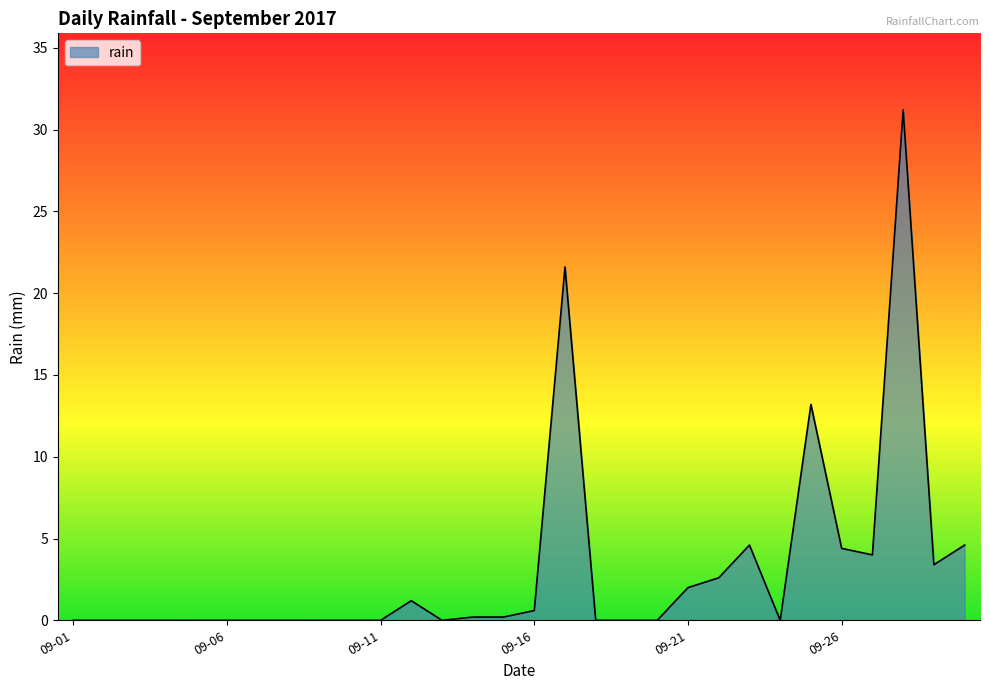

What is the maximum value shown in the chart?

31.2